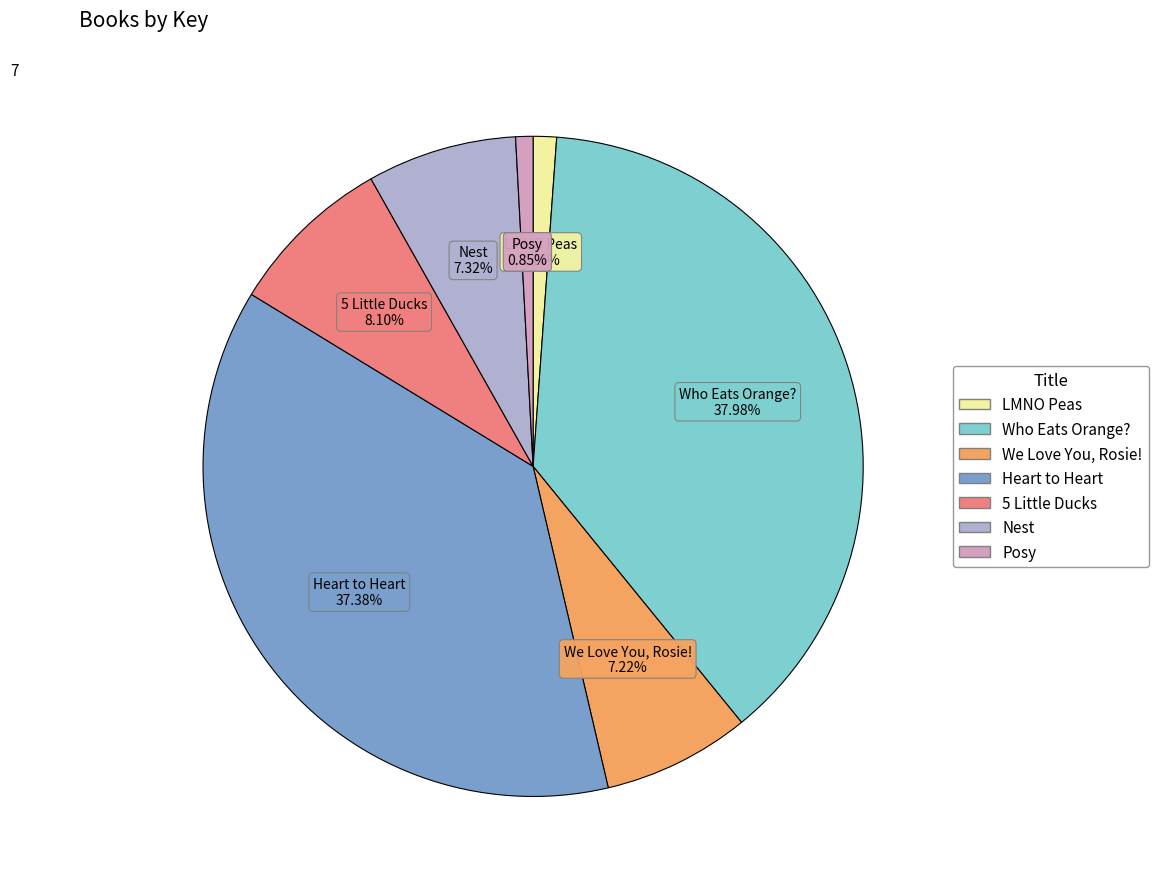

Is the sum of LMNO Peas and Heart to Heart greater than half?

No